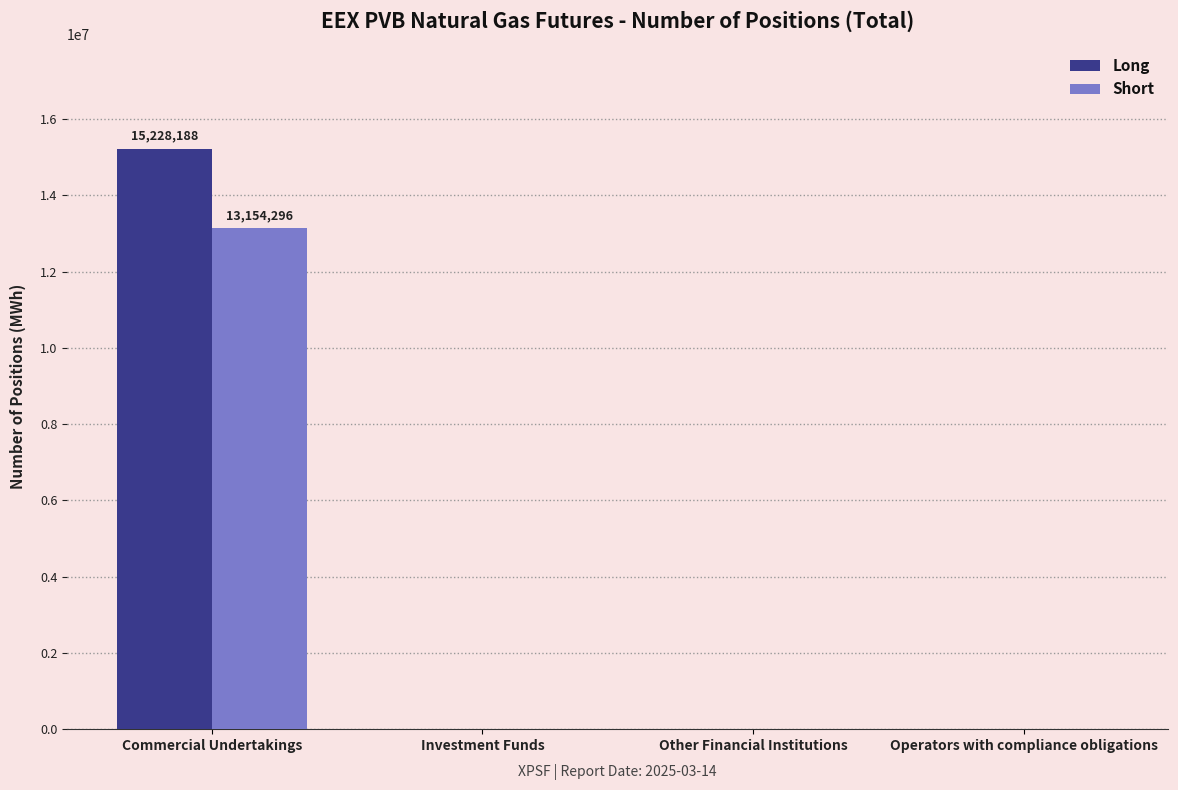

Is it true that Short equals 6654722 at Other Financial Institutions?

False